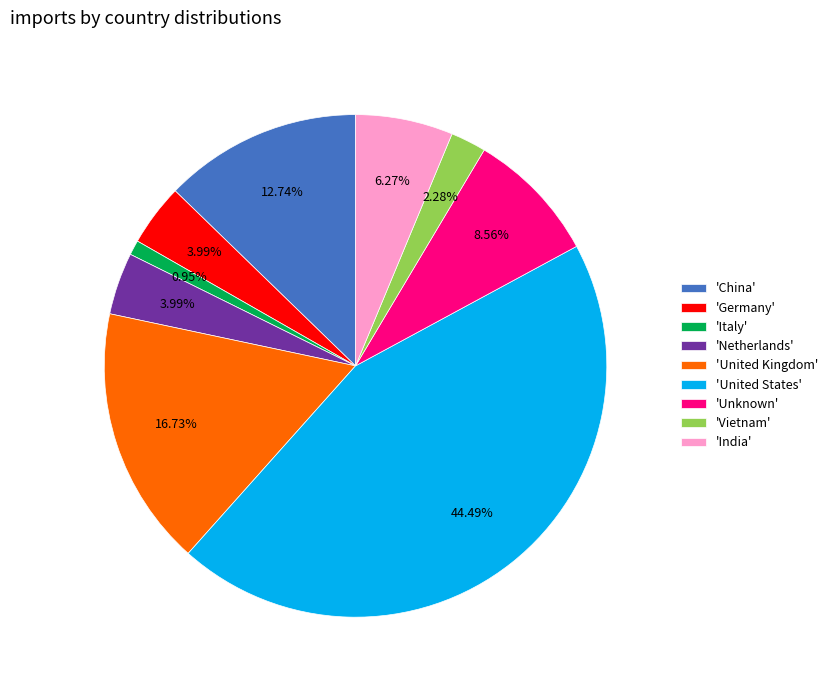

Combined, do 'United Kingdom' and 'Netherlands' account for over 50%?

No